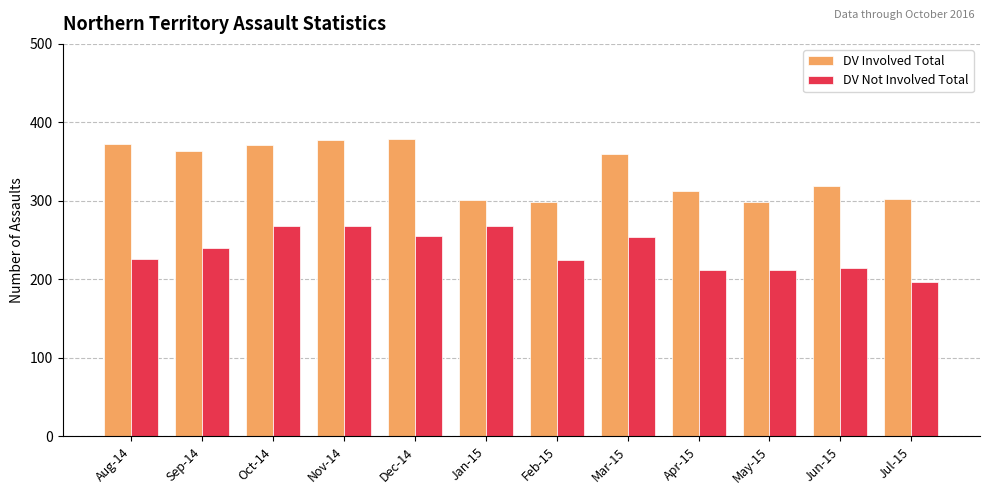

How many distinct data groups are displayed?

2